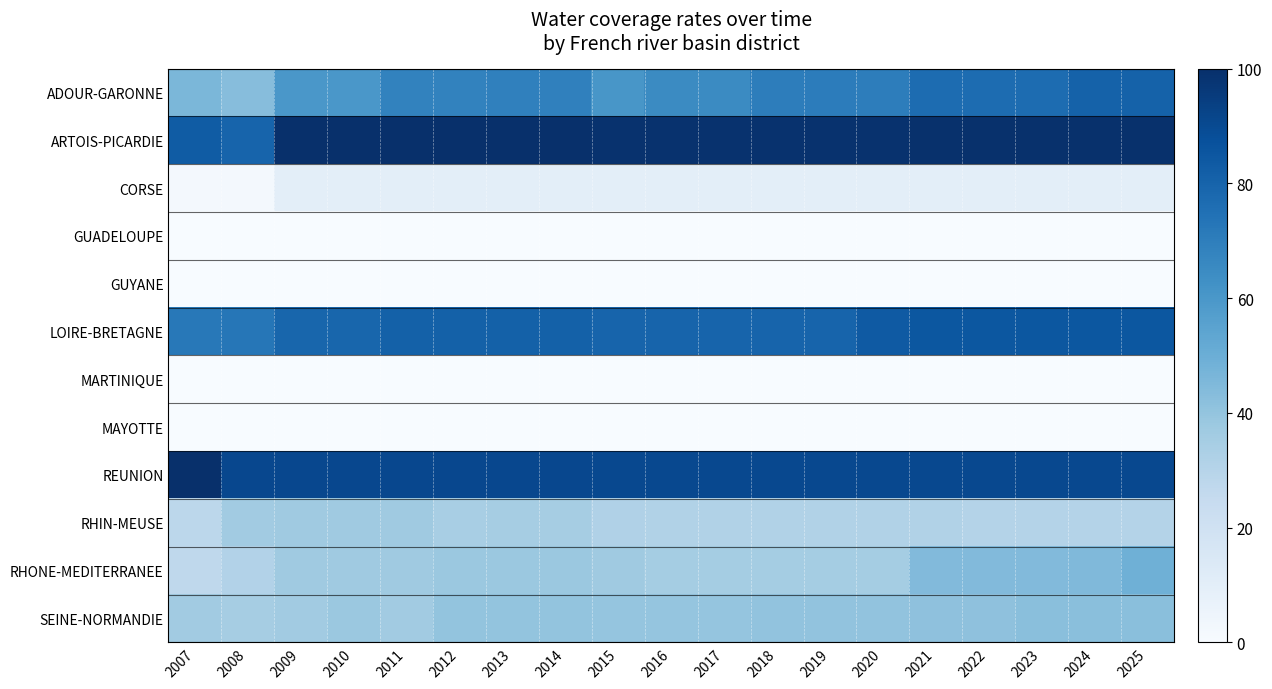

Rank the series at 2011 from highest to lowest value.

ARTOIS-PICARDIE, REUNION, LOIRE-BRETAGNE, ADOUR-GARONNE, RHIN-MEUSE, RHONE-MEDITERRANEE, SEINE-NORMANDIE, CORSE, GUADELOUPE, GUYANE, MARTINIQUE, MAYOTTE